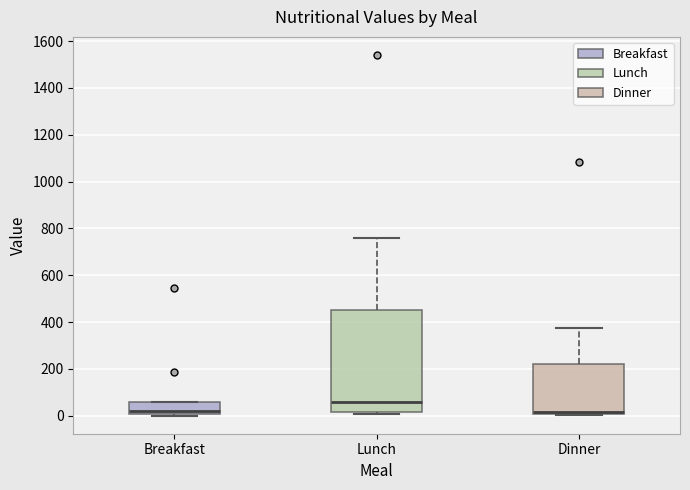

Where is the upper edge of the box for Dinner on the y-axis? The values are not printed on the chart, so give them approximately, as read against the axis.

220